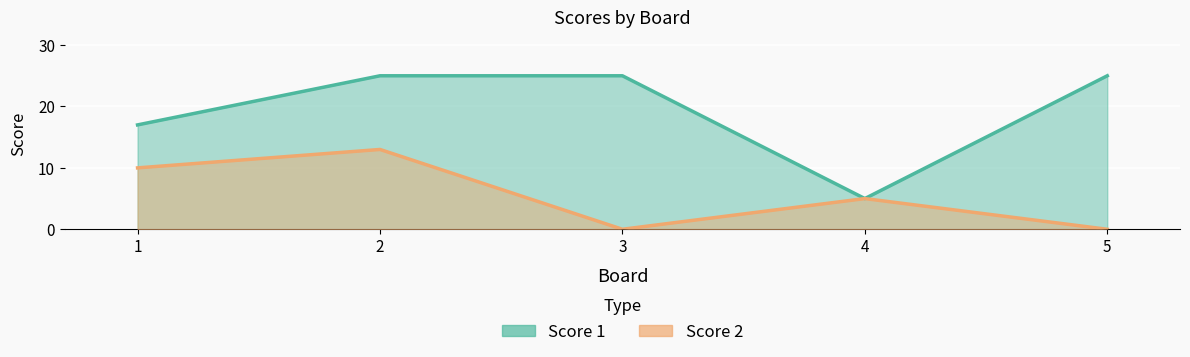

List the labels in order of Score 2 value, smallest first.

3, 5, 4, 1, 2